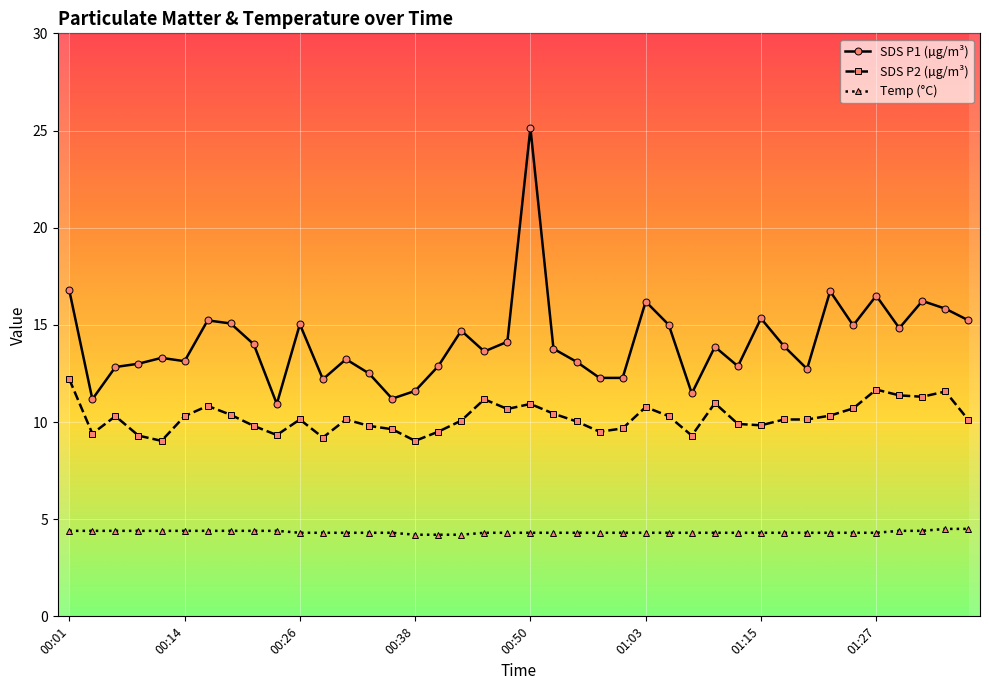

What is the value of the Temp (°C) point at the 20th from the left?

4.3